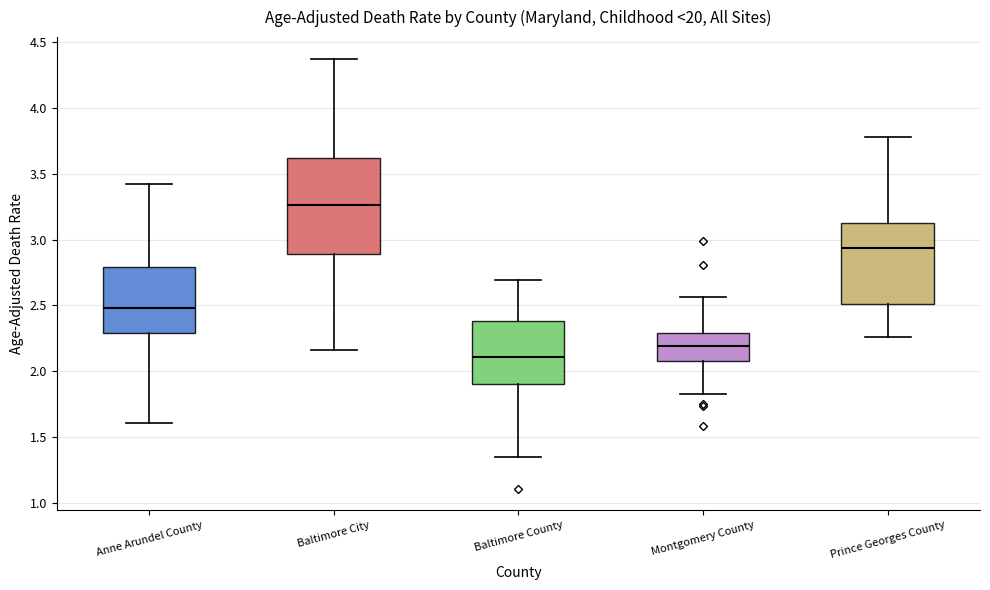

Reading left to right, read every box against the y-axis: the position of its median line, the range the box covers, and the ends of its whiskers. The values are not printed on the chart, so give them approximately, as read against the axis.

Anne Arundel County: median 2.50, box 2.30 to 2.80, whiskers 1.60 to 3.40
Baltimore City: median 3.25, box 2.90 to 3.60, whiskers 2.15 to 4.35
Baltimore County: median 2.10, box 1.90 to 2.40, whiskers 1.35 to 2.70
Montgomery County: median 2.20, box 2.10 to 2.30, whiskers 1.85 to 2.55
Prince Georges County: median 2.95, box 2.50 to 3.15, whiskers 2.25 to 3.80